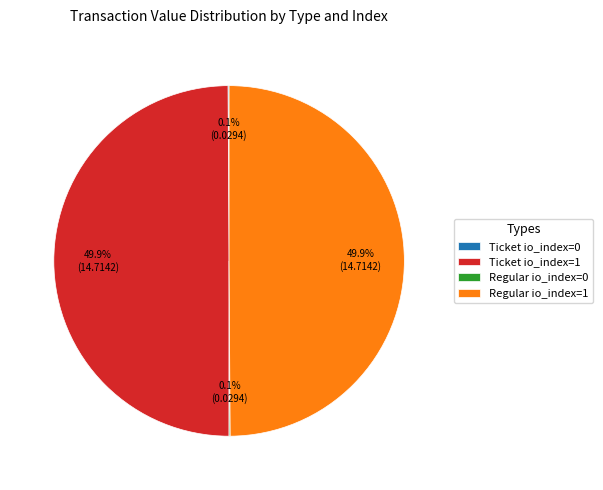

Approximately how many times larger is the value at Regular io_index=1 compared to Ticket io_index=1?

1.0